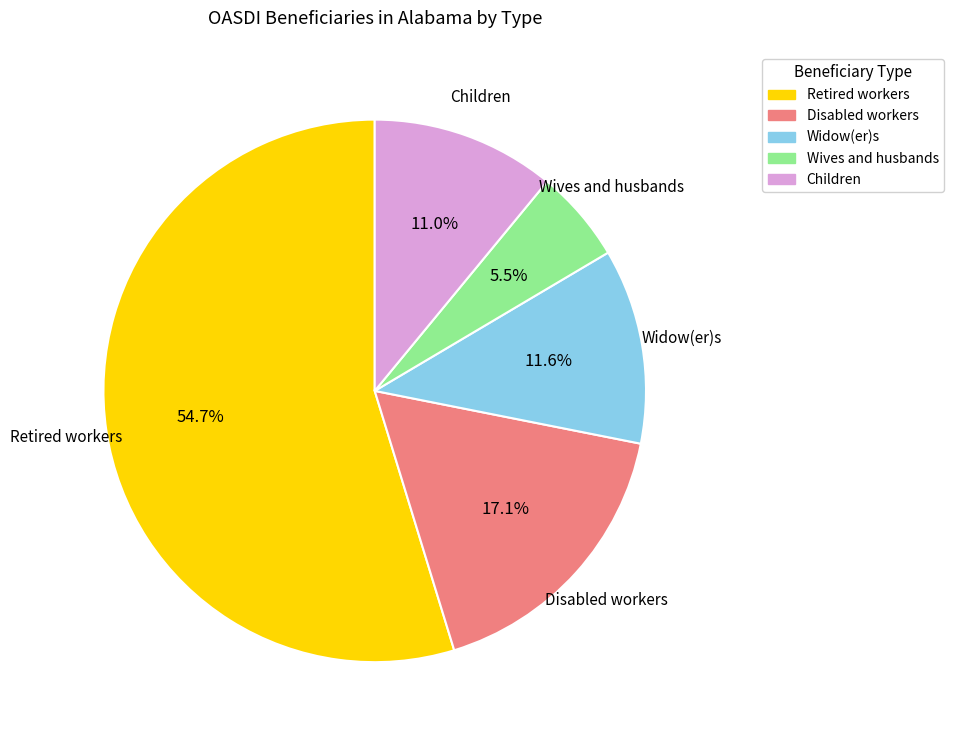

Approximately how many times larger is the value at Disabled workers compared to Retired workers?

0.3